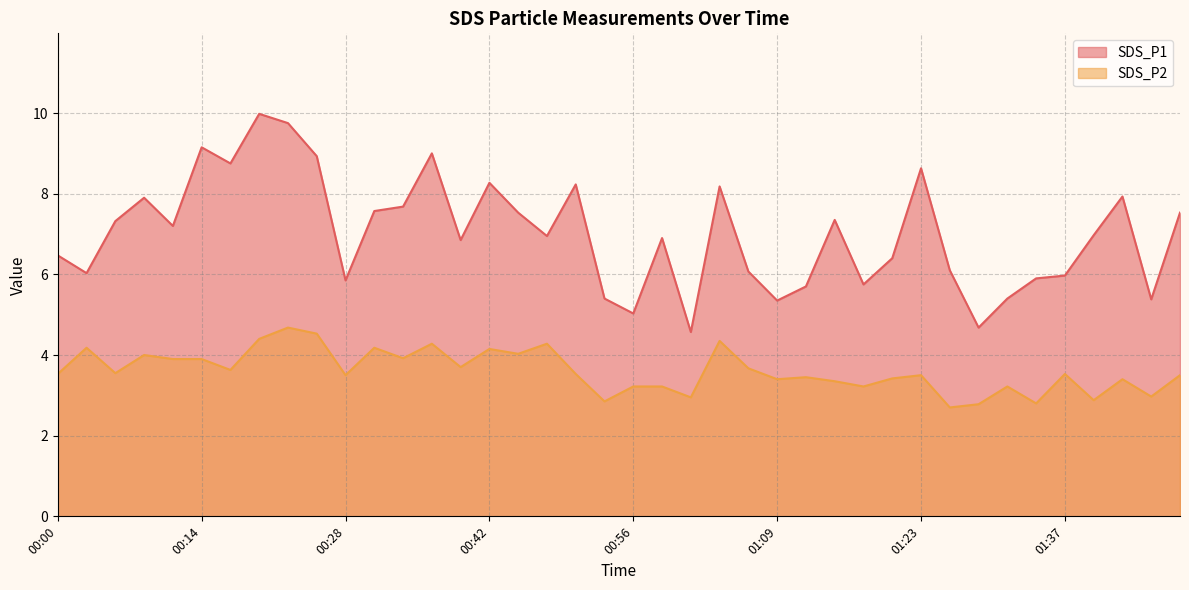

True or false: SDS_P1 has a value of 9.7 at 00:47.

False